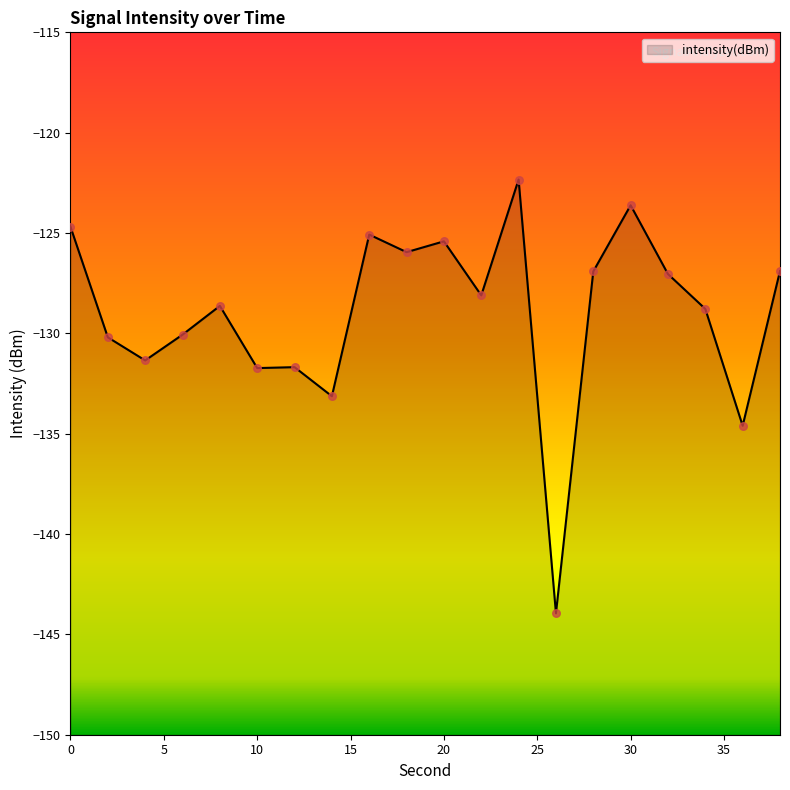

Which has a higher value, 26 or 14?

14